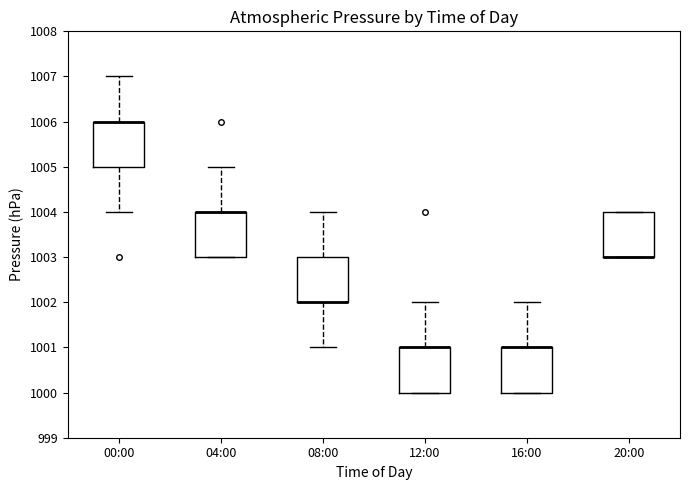

Reading left to right, transcribe this box plot: for each box, give where its median line is, the range the box spans, and where its two whiskers end, as read against the y-axis. The values are not printed on the chart, so give them approximately, as read against the axis.

00:00: median 1006 (drawn on the box's upper edge), box 1005 to 1006, whiskers 1004 to 1007
04:00: median 1004 (drawn on the box's upper edge), box 1003 to 1004, whiskers 1003 to 1005
08:00: median 1002 (drawn on the box's lower edge), box 1002 to 1003, whiskers 1001 to 1004
12:00: median 1001 (drawn on the box's upper edge), box 1000 to 1001, whiskers 1000 to 1002
16:00: median 1001 (drawn on the box's upper edge), box 1000 to 1001, whiskers 1000 to 1002
20:00: median 1003 (drawn on the box's lower edge), box 1003 to 1004, whiskers 1003 to 1004